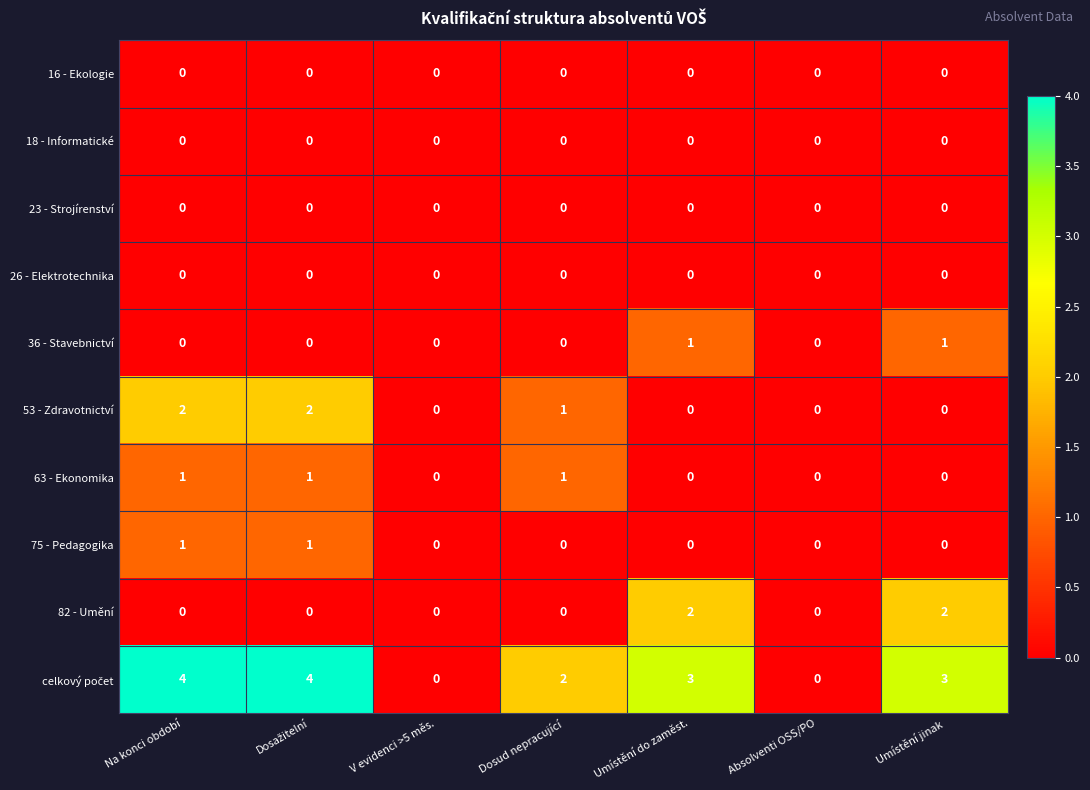

The 75 - Pedagogika series shows 0 at Umístění jinak. True or false?

True